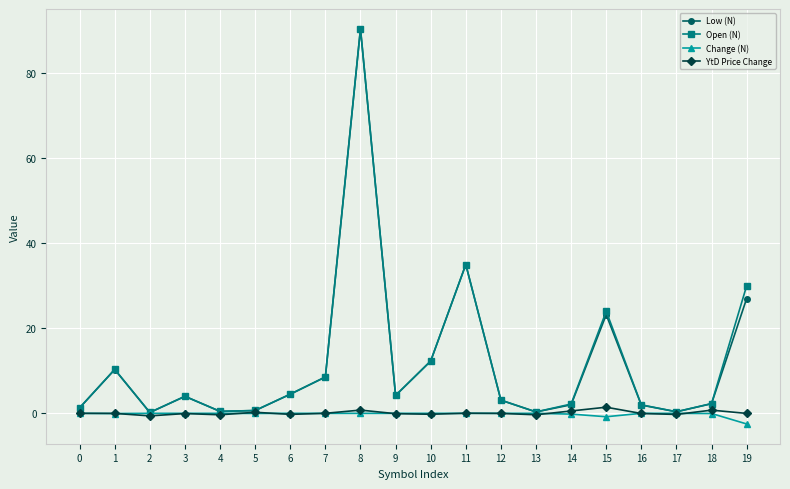

Between 8 and 18, which series saw the biggest shift?

Low (N)